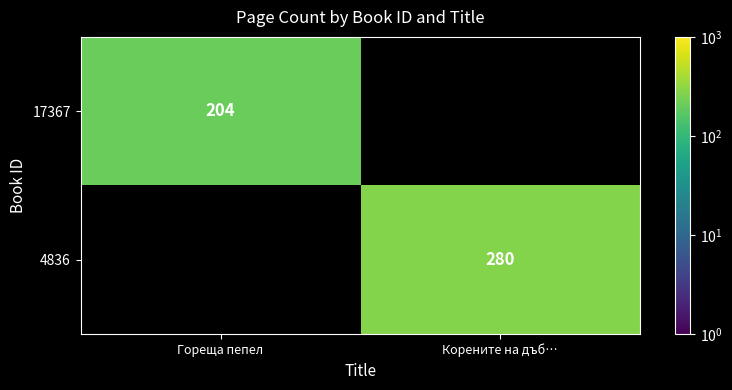

Which category has the highest value across all series?

Корените на дъб…